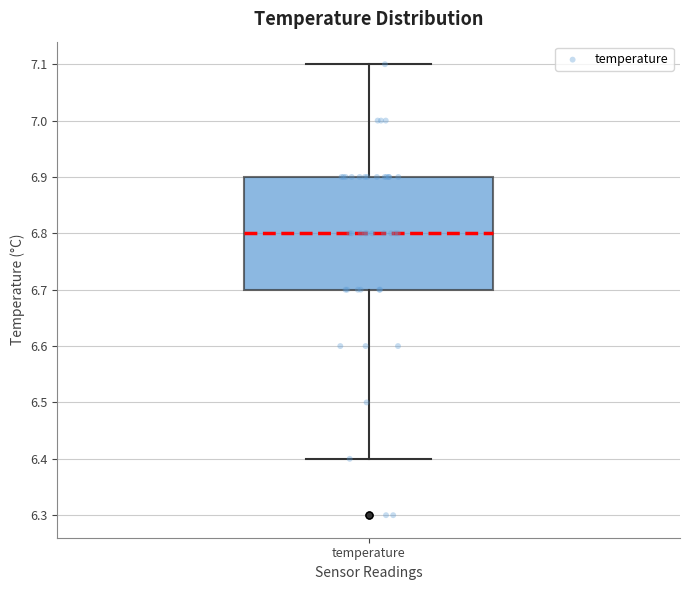

Read this box plot against the y-axis: the position of the median line, the range covered by the box, and the ends of both whiskers. The values are not printed on the chart, so give them approximately, as read against the axis.

median 6.8, box 6.7 to 6.9, whiskers 6.4 to 7.1